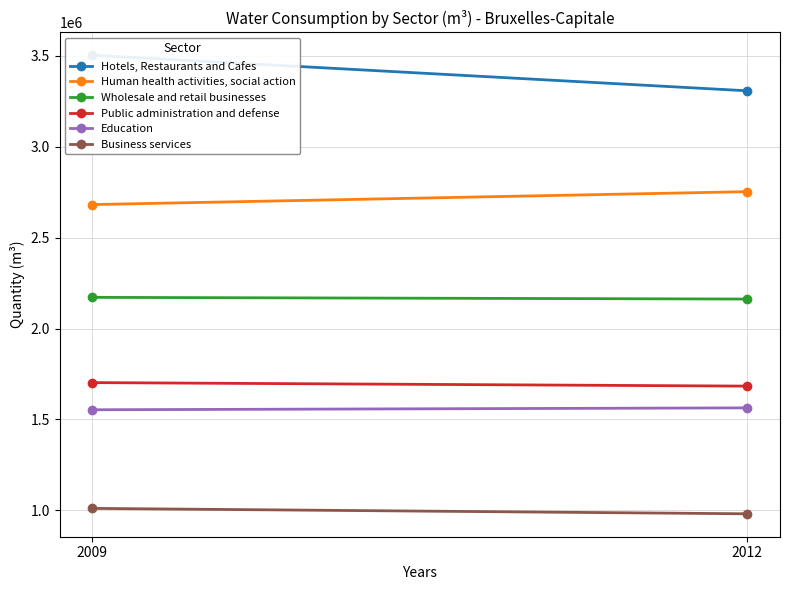

How many values in the Business services series exceed 1010807?

1